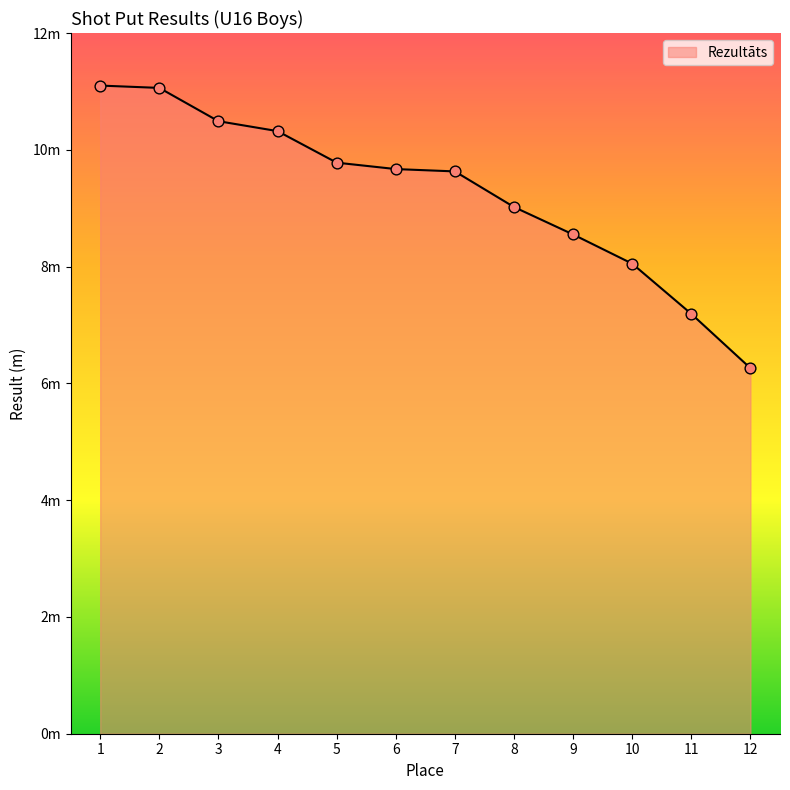

Between 8 and 1, which is larger?

1